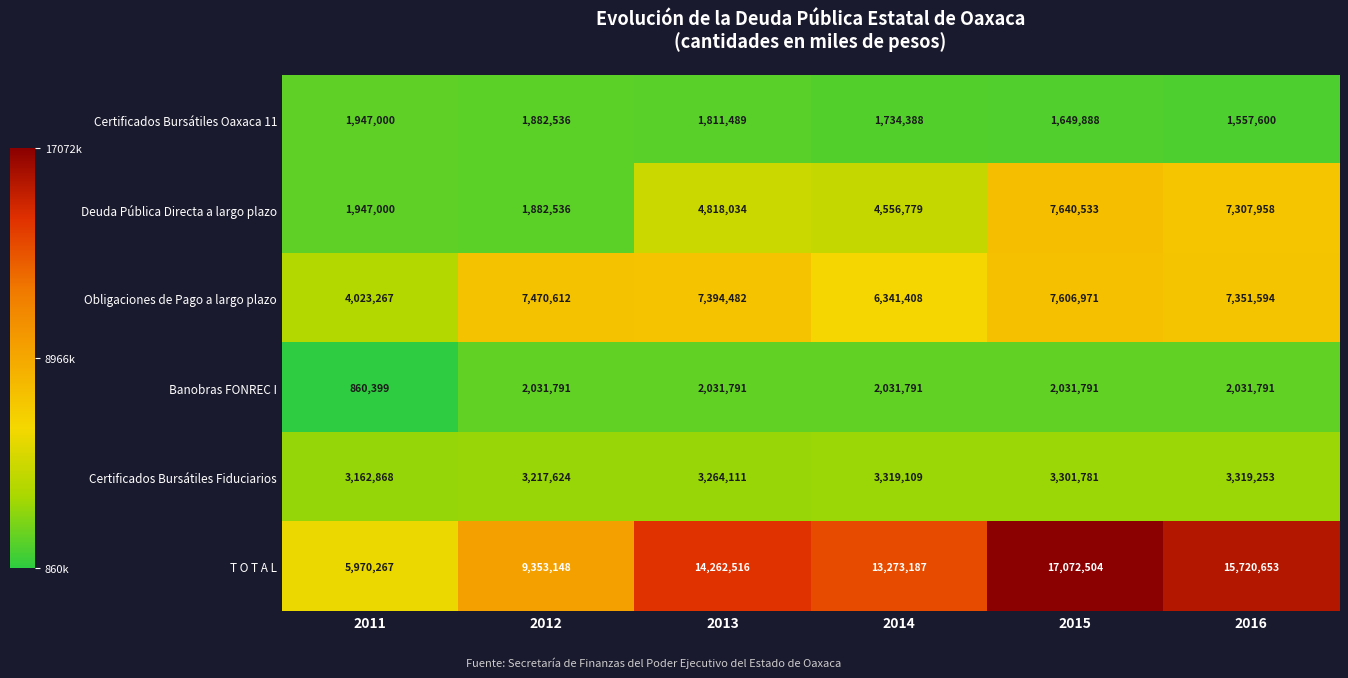

What is the difference between the maximum and minimum values in the T O T A L series?

11102237